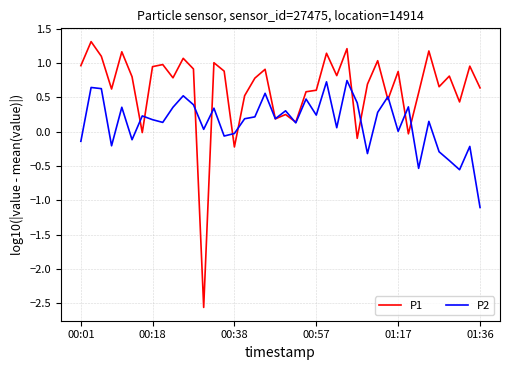

Rank the series by their average value, from highest to lowest.

P1, P2